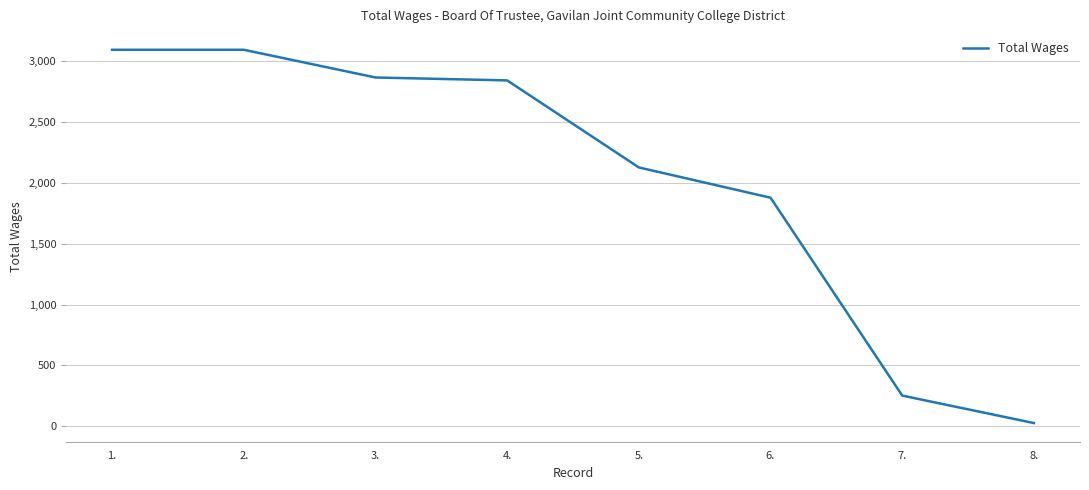

Reading left to right, extract all data points from this chart.

3096	3096	2868	2844	2128	1879	251	25